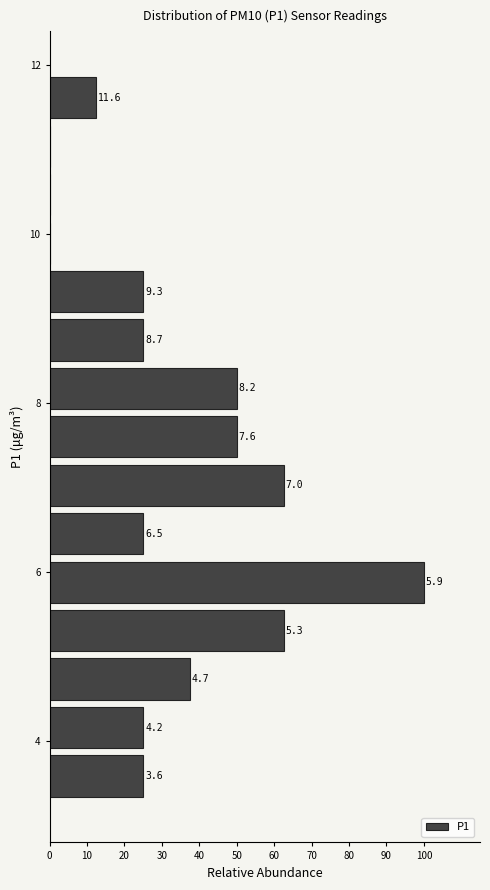

Read against the y-axis, roughly where is the centre of the longest bar?

5.8